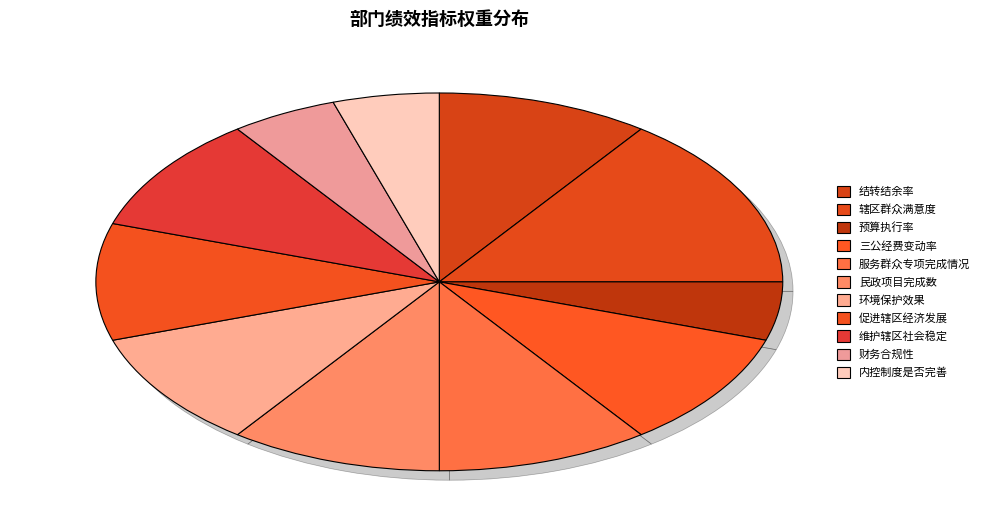

True or false: 三公经费变动率 accounts for 10% of the total.

True